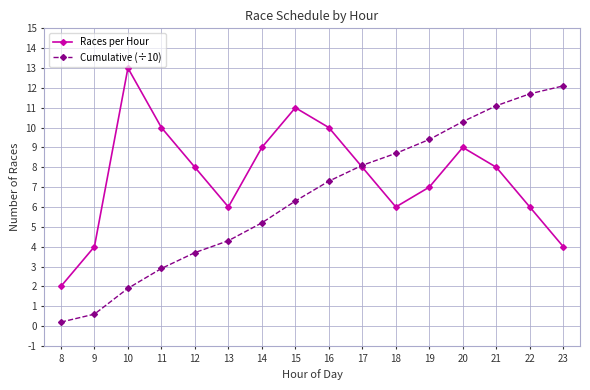

What is the highest value of the Races per Hour series?

13.0